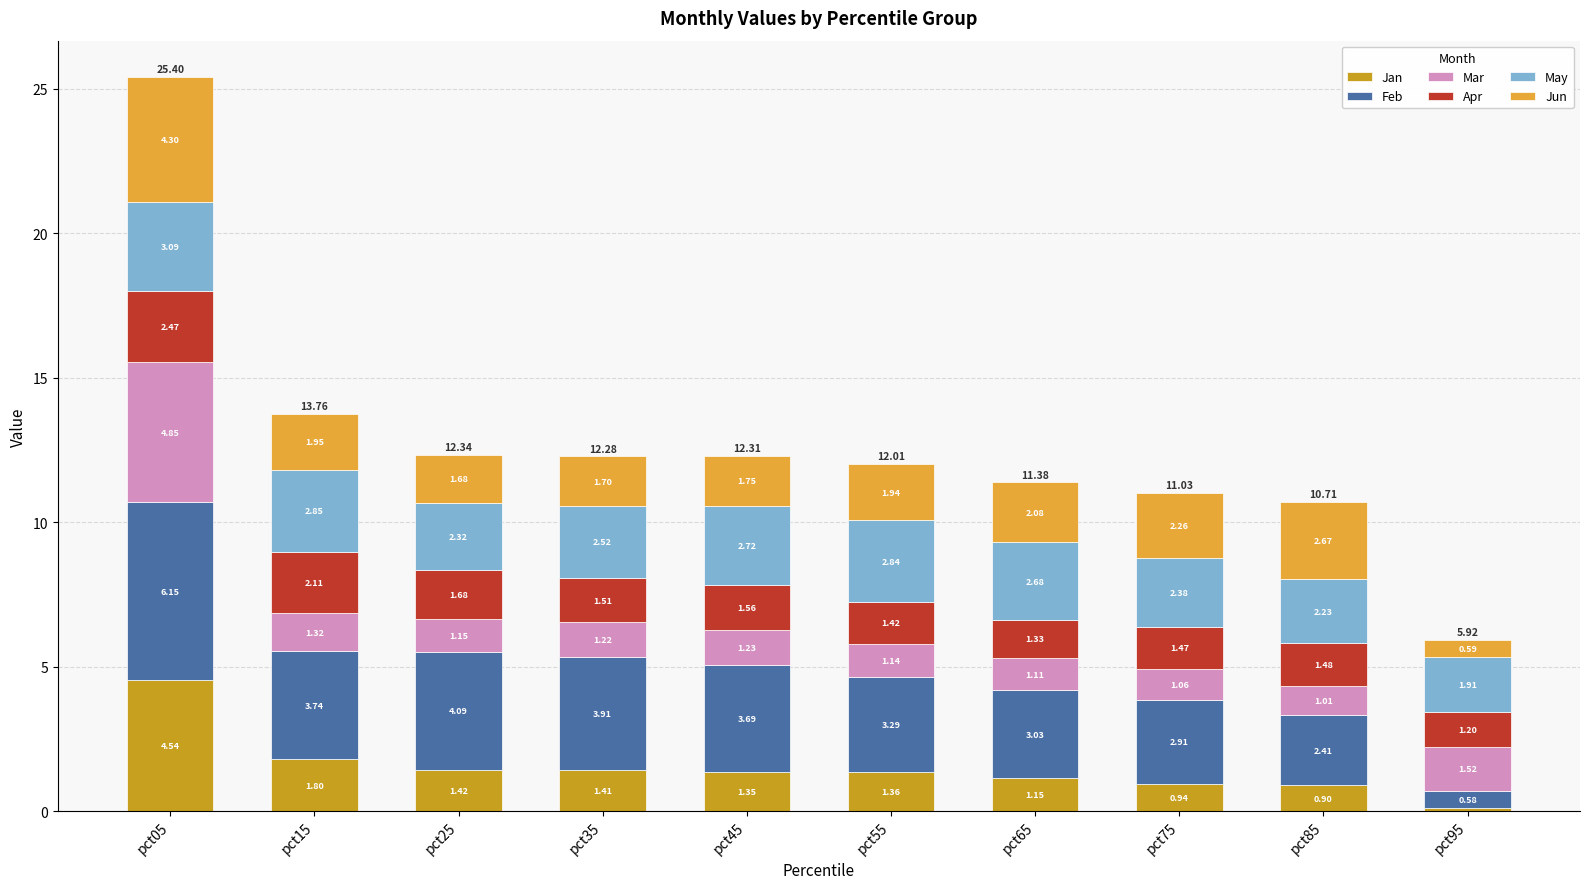

Are the bars horizontal?

No